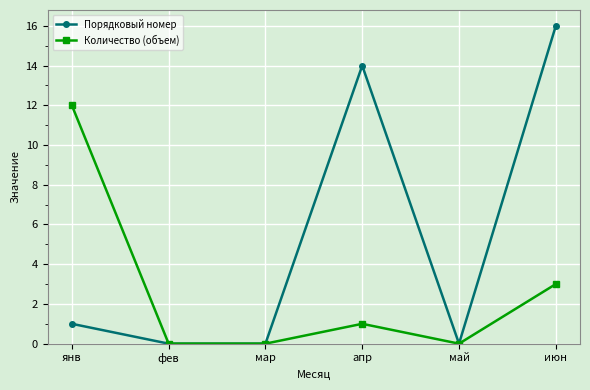

True or false: Количество (объем) has more than 0 interior local peaks.

True